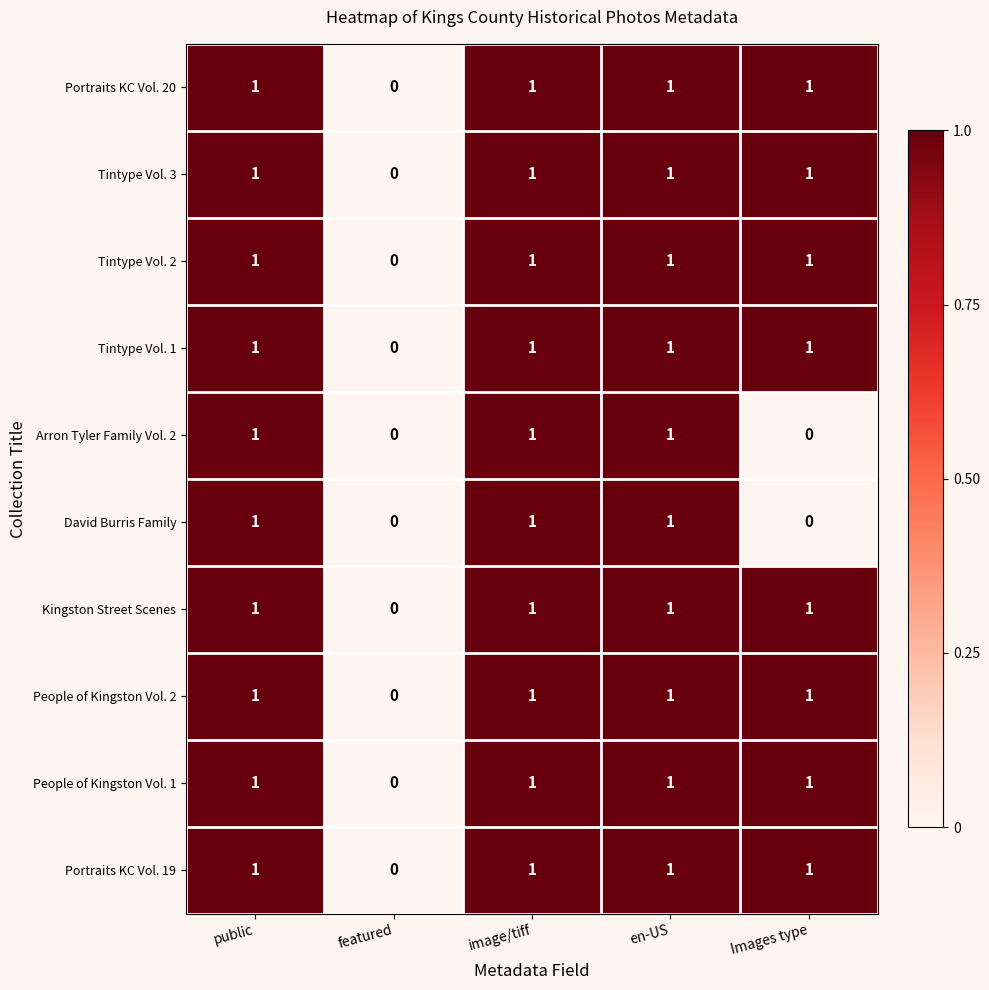

What is the total value across all series at en-US?

10